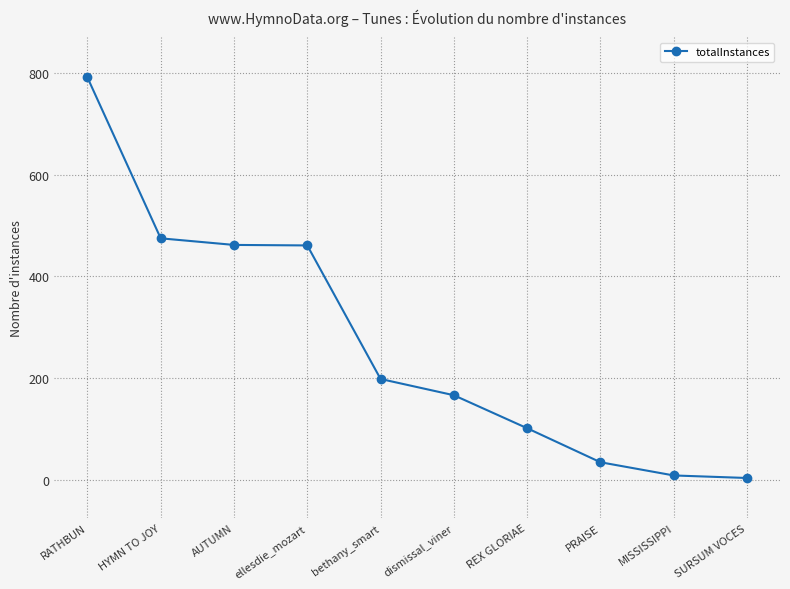

Is this an area chart (filled region under the line)?

No